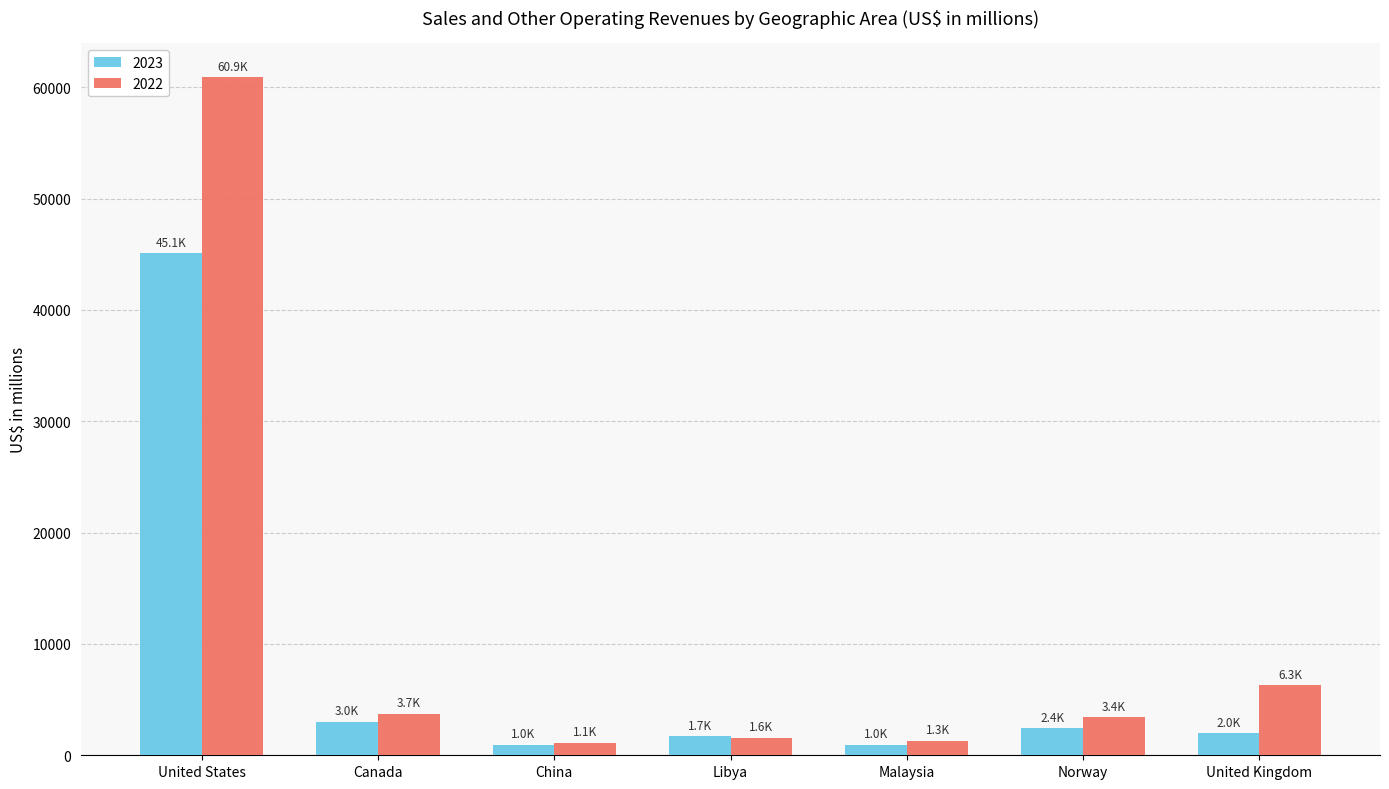

Where does the 2023 series first go above 1978?

United States